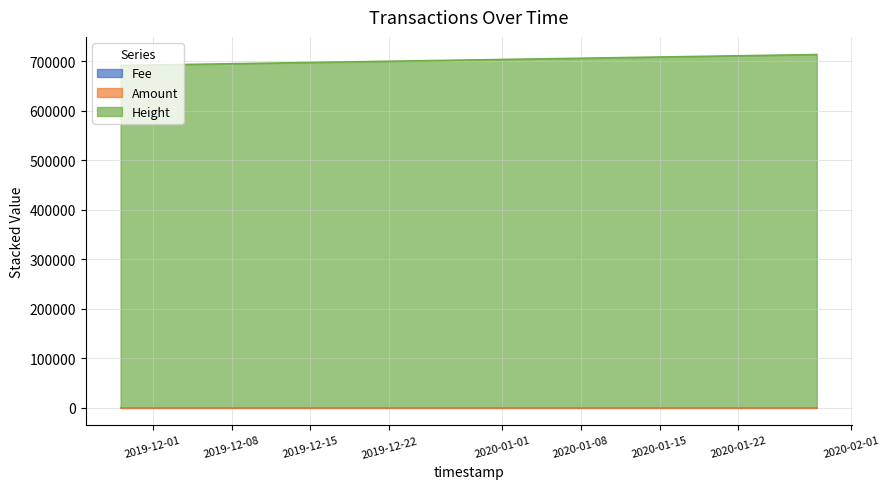

Which series changed the most between 2019-11-28 03:24:35 and 2019-11-28 03:41:14?

Height